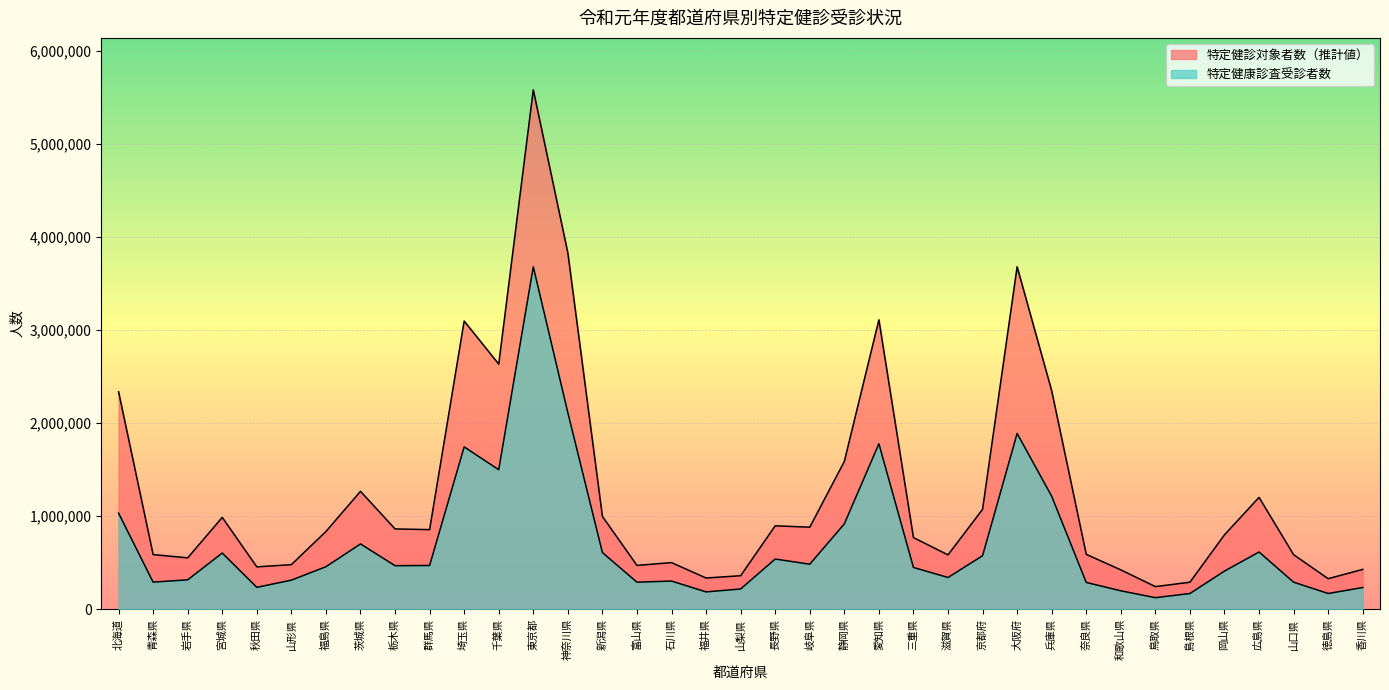

Reading left to right, list all the values displayed in this chart.

特定健診対象者数（推計値）: 北海道=2335794	青森県=586805	岩手県=551683	宮城県=986418	秋田県=454792	山形県=478740	福島県=834936	茨城県=1266161	栃木県=862586	群馬県=854875	埼玉県=3095412	千葉県=2632695	東京都=5578891	神奈川県=3827062	新潟県=996841	富山県=470590	石川県=500589	福井県=335210	山梨県=360019	長野県=896099	岐阜県=881201	静岡県=1587433	愛知県=3108246	三重県=769516	滋賀県=583779	京都府=1073153	大阪府=3678379	兵庫県=2345978	奈良県=589530	和歌山県=422612	鳥取県=242861	島根県=290004	岡山県=799438	広島県=1201416	山口県=585727	徳島県=327952	香川県=427781
特定健康診査受診者数: 北海道=1032145	青森県=290986	岩手県=315867	宮城県=603466	秋田県=235071	山形県=312352	福島県=456475	茨城県=701196	栃木県=467585	群馬県=469673	埼玉県=1743838	千葉県=1498253	東京都=3677714	神奈川県=2110505	新潟県=608713	富山県=290263	石川県=302429	福井県=186035	山梨県=217697	長野県=539054	岐阜県=483514	静岡県=916822	愛知県=1777152	三重県=448875	滋賀県=340709	京都府=574627	大阪府=1887990	兵庫県=1213493	奈良県=287631	和歌山県=197796	鳥取県=124116	島根県=168727	岡山県=409581	広島県=614663	山口県=290621	徳島県=168855	香川県=233072